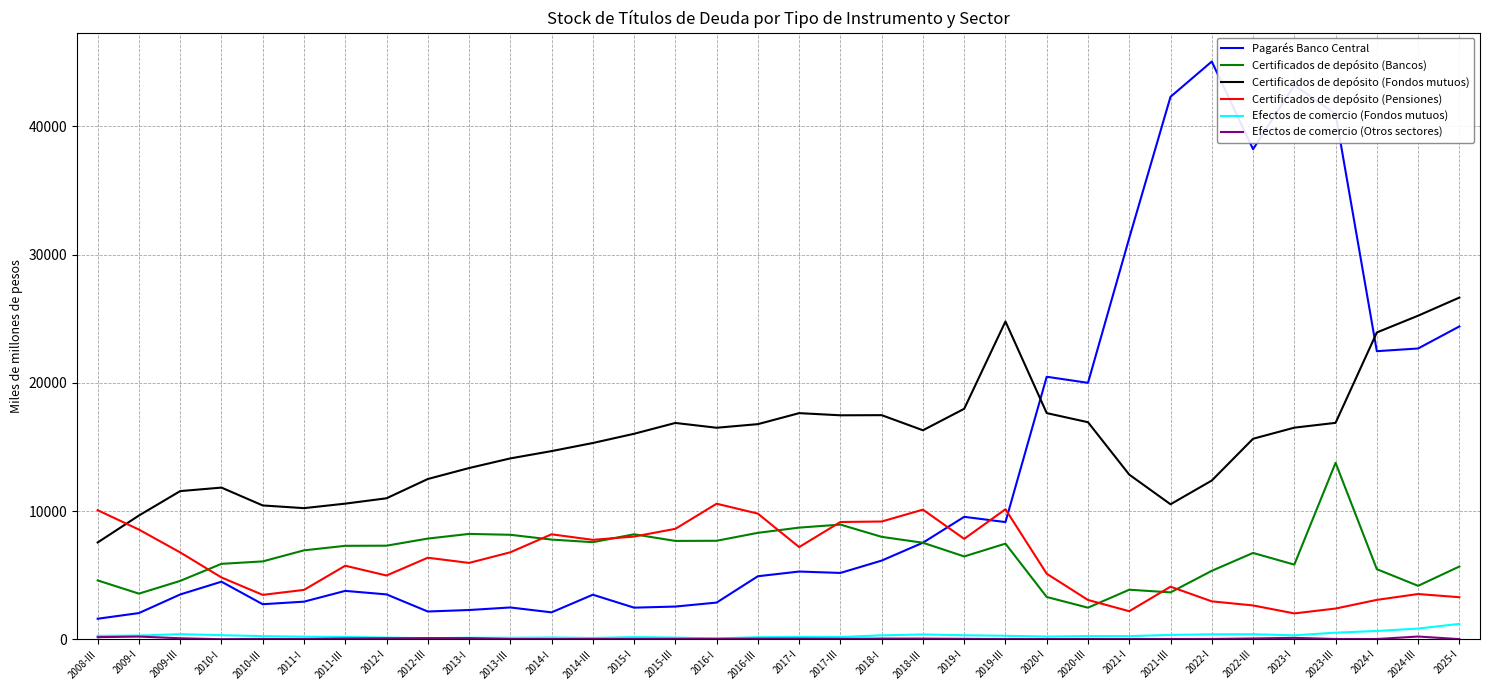

The value of Certificados de depósito (Bancos) at 2011-I is 6934.9. True or false?

True